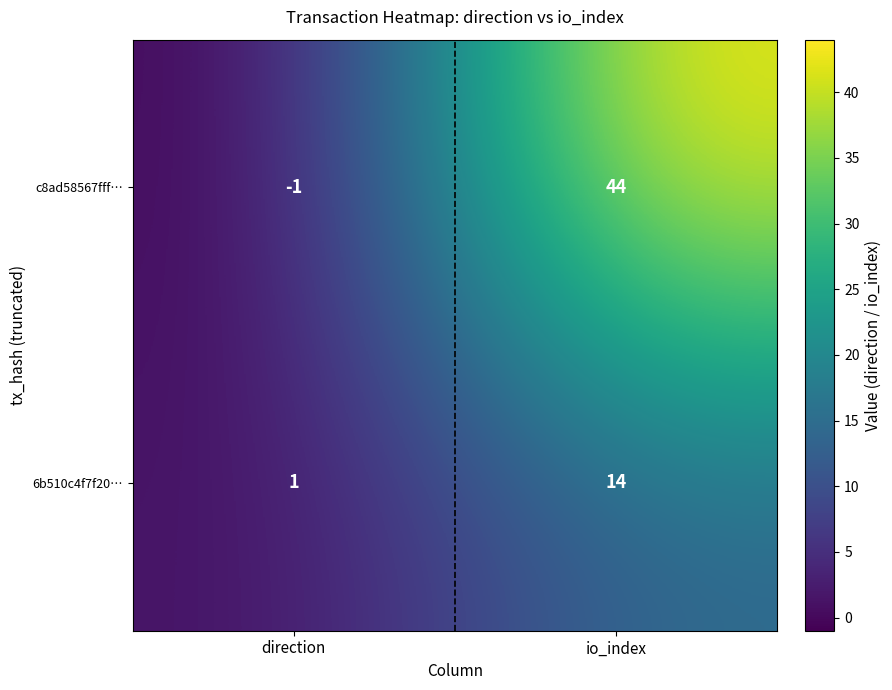

How many values in c8ad58567fff… are above zero?

1